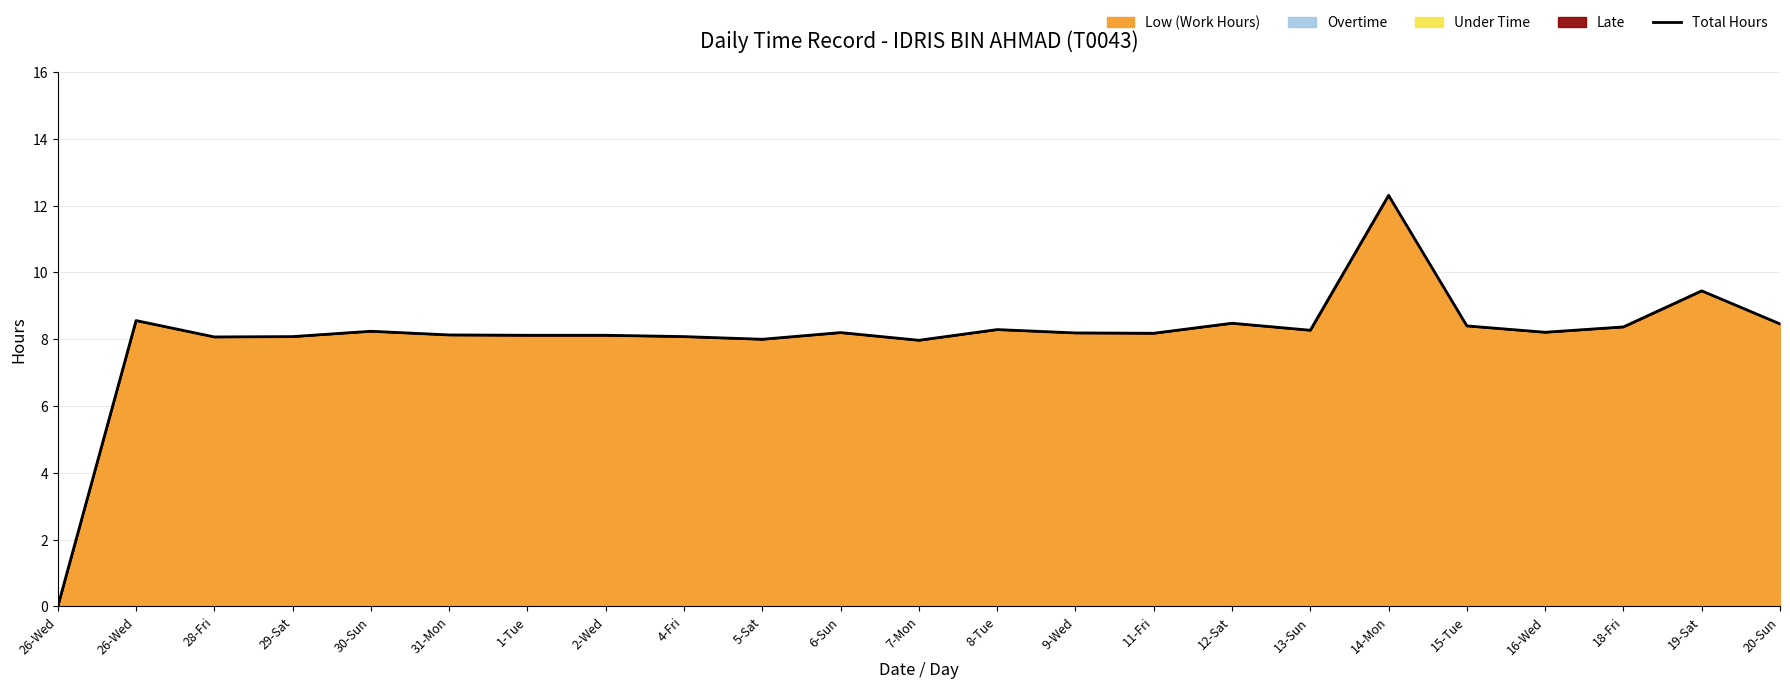

Which has a higher value, 8-Tue or 18-Fri?

18-Fri